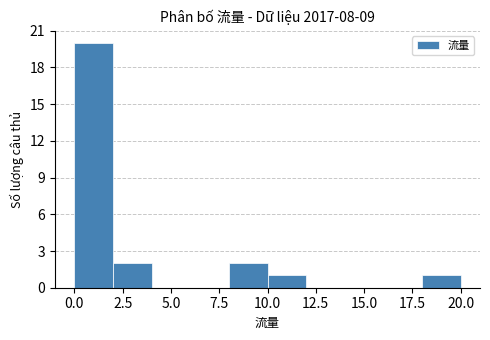

Reading left to right, transcribe this chart: for each bar, give the range it covers on the x-axis and its height. The values are not printed on the chart, so give them approximately, as read against the axis.

0 to 2: 20
2 to 4: 2
4 to 6: 0
6 to 8: 0
8 to 10: 2
10 to 12: 1
12 to 14: 0
14 to 16: 0
16 to 18: 0
18 to 20: 1